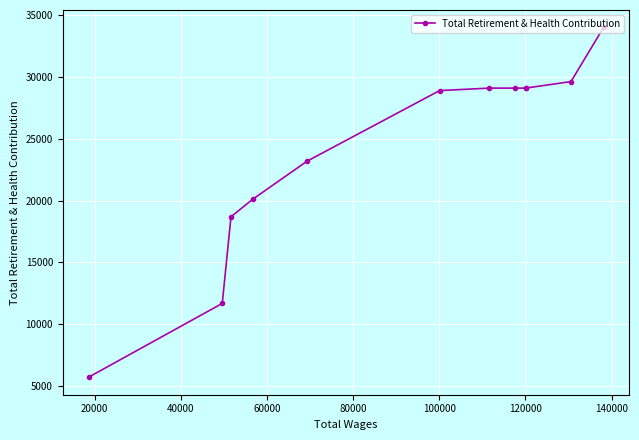

Reading right to left, what are all the values shown in this chart?

33978	29609	29082	29082	29082	29082	28882	23181	20117	18694	11694	5733